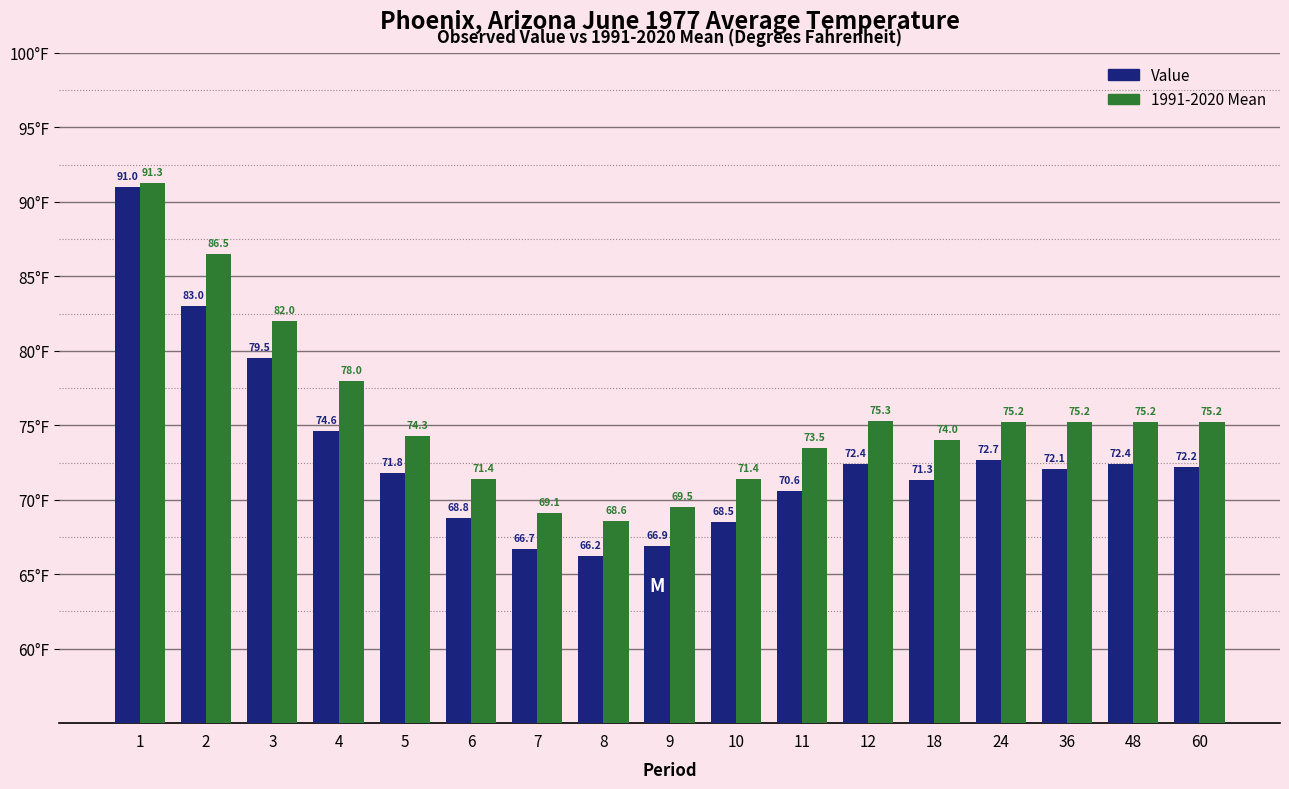

Reading left to right, transcribe all the data shown in this chart.

Value: 1=91.0	2=83.0	3=79.5	4=74.6	5=71.8	6=68.8	7=66.7	8=66.2	9=66.9	10=68.5	11=70.6	12=72.4	18=71.3	24=72.7	36=72.1	48=72.4	60=72.2
1991-2020 Mean: 1=91.3	2=86.5	3=82.0	4=78.0	5=74.3	6=71.4	7=69.1	8=68.6	9=69.5	10=71.4	11=73.5	12=75.3	18=74.0	24=75.2	36=75.2	48=75.2	60=75.2